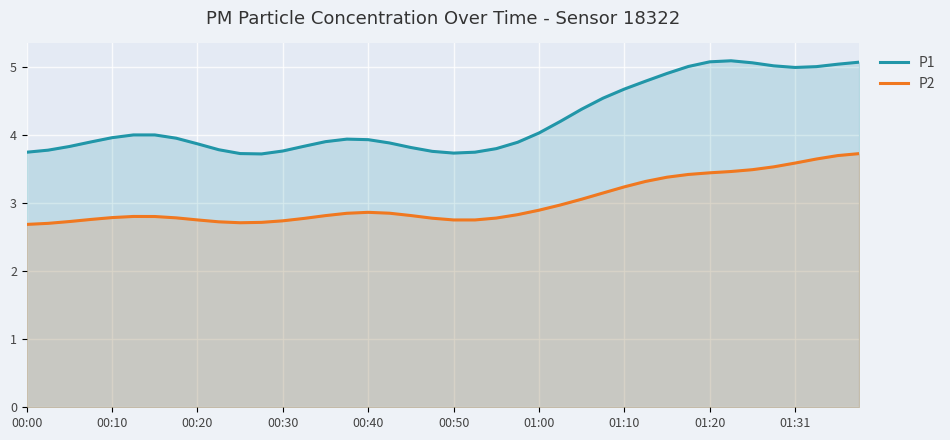

In P1, how many points are higher than both neighbors (excluding endpoints)?

3